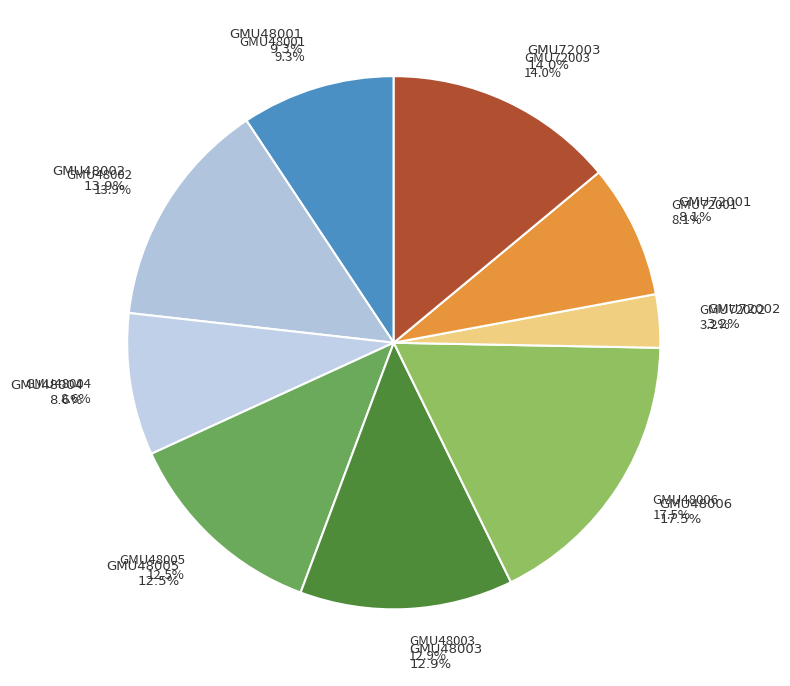

How many slices are in this pie chart?

9